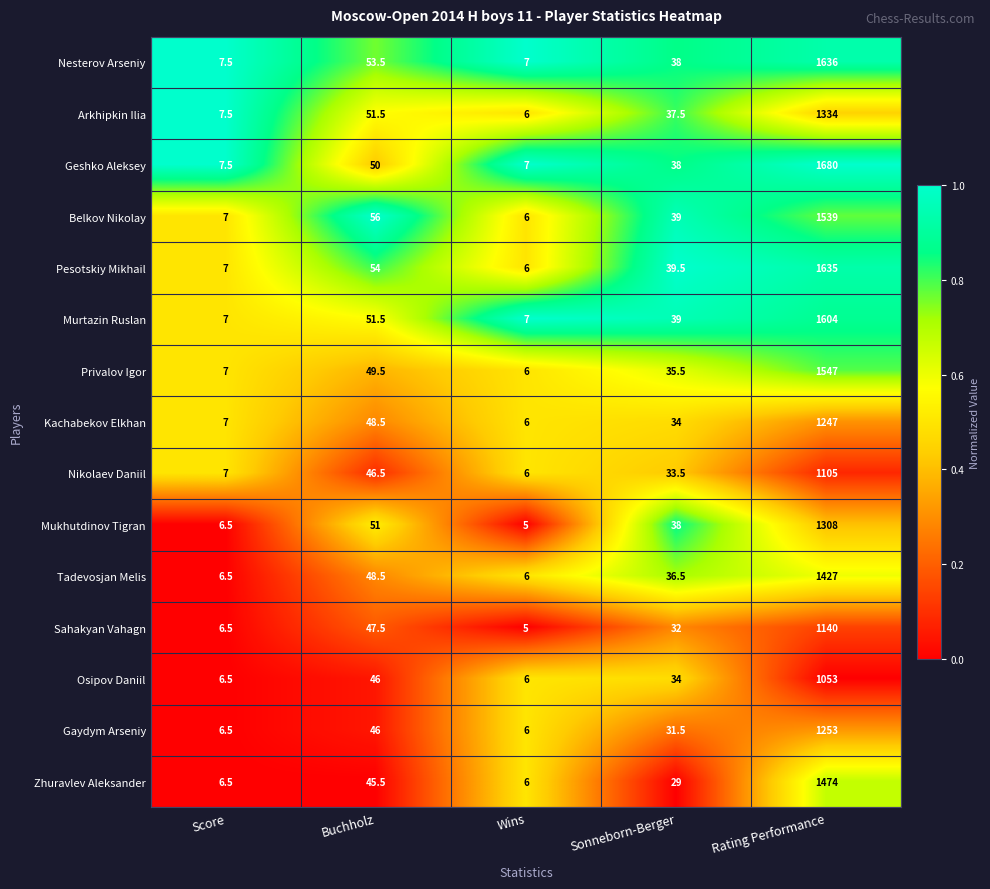

What is the total value across all series at Wins?

91.0